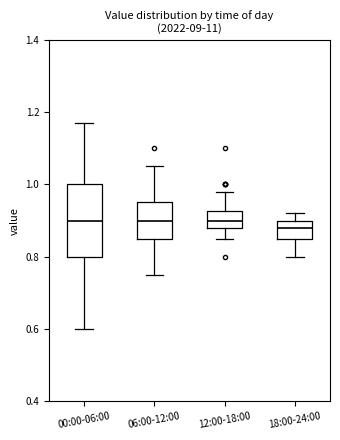

Comparing the boxes themselves (not the whiskers), which one is the tallest?

00:00-06:00